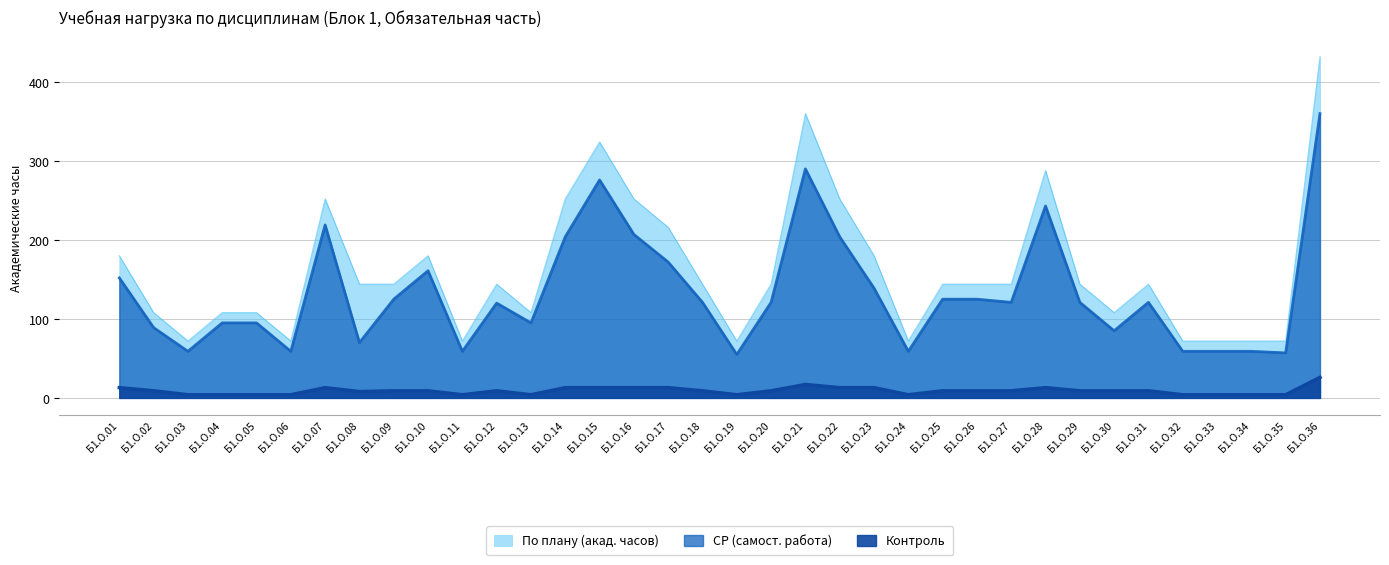

What is the lowest value of the По плану (акад. часов) series?

72